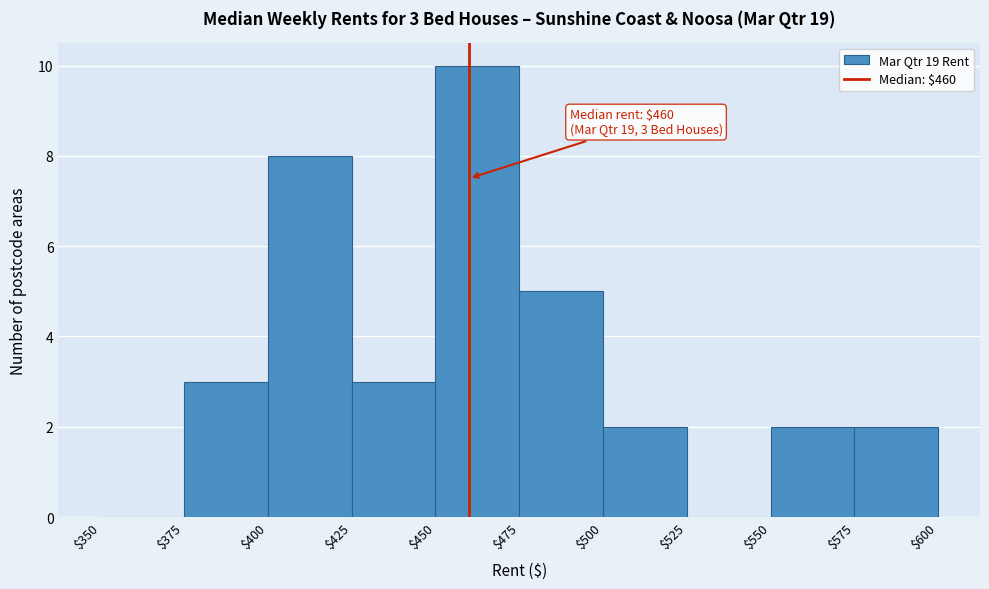

Over which range of the x-axis is the bar tallest?

$450 to $475